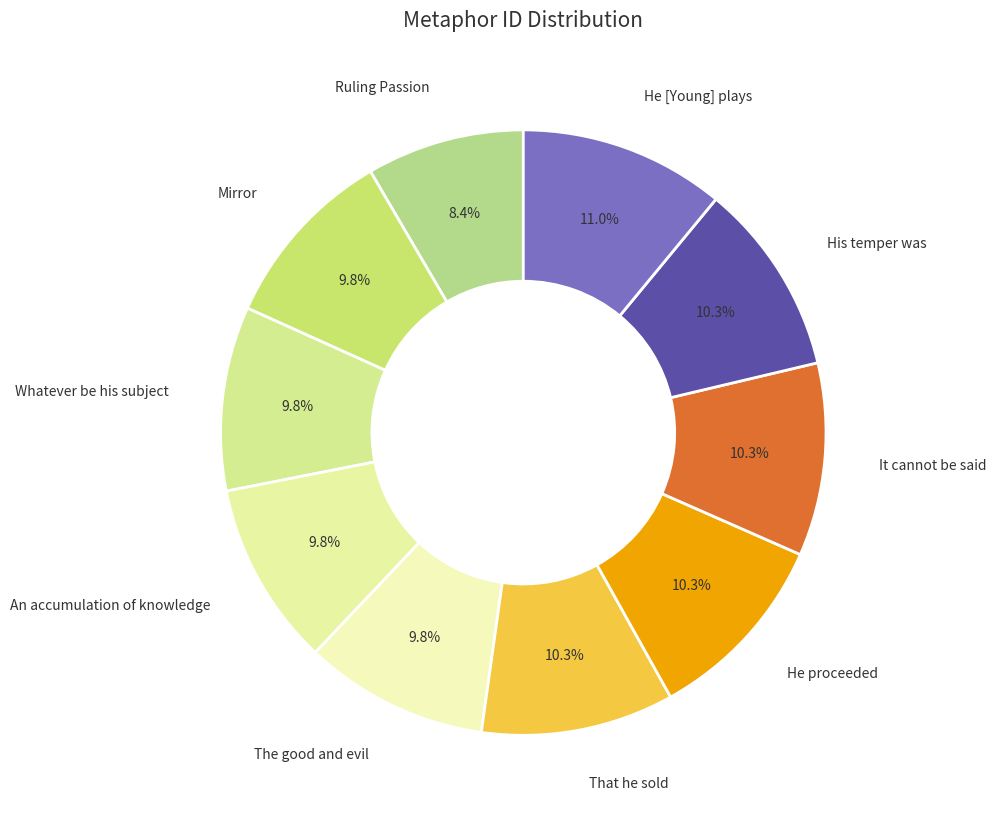

How many slices are in this pie chart?

10